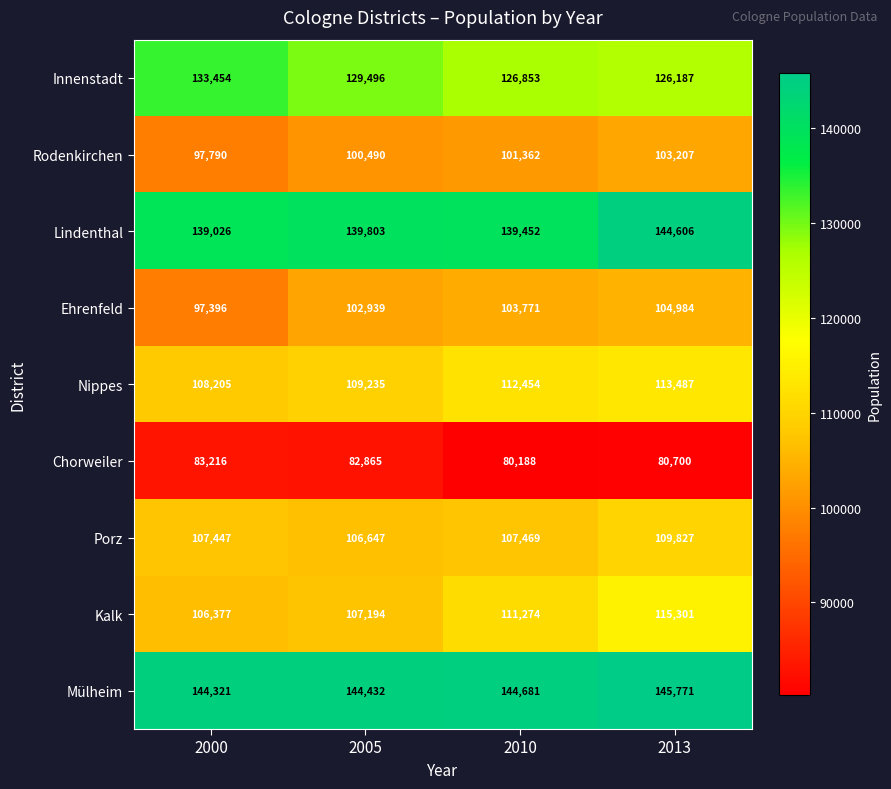

Which series has the largest total across all categories?

Mülheim